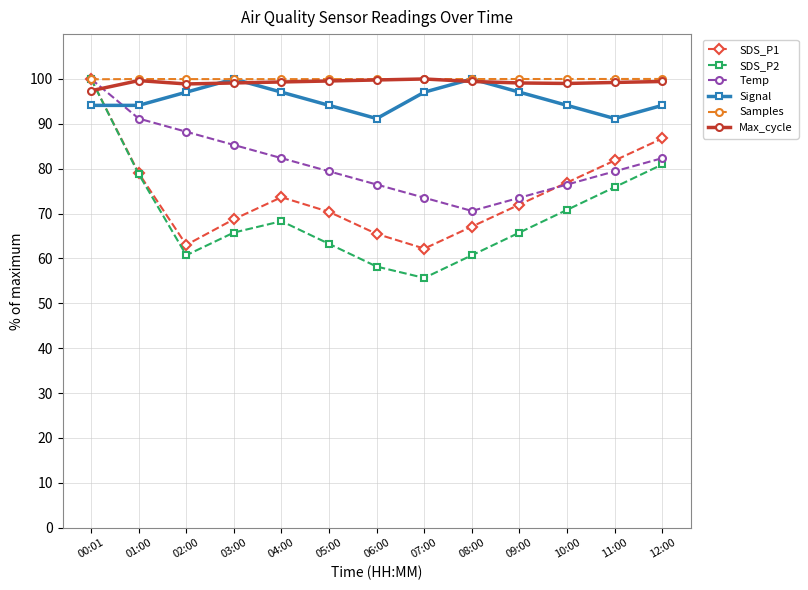

What is the difference between the highest and lowest values at 09:00?

34.2